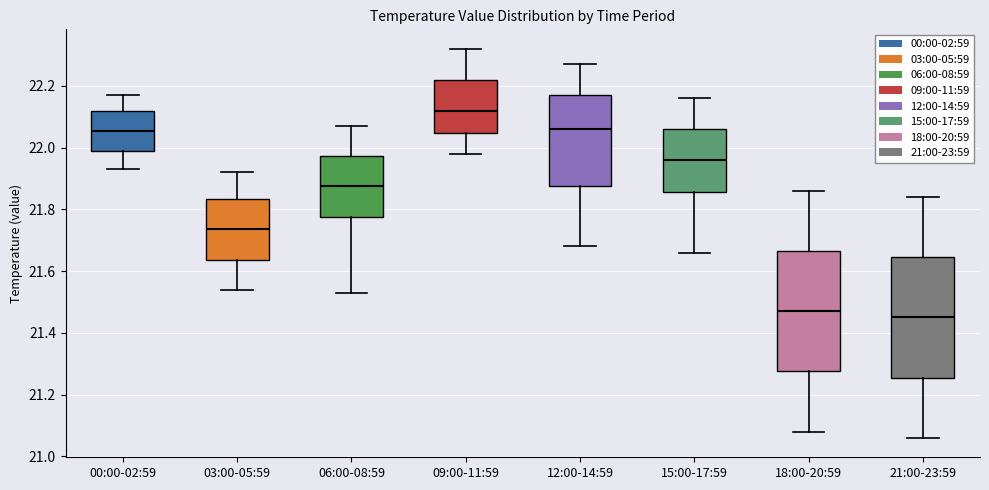

Reading left to right, read every box against the y-axis: the position of its median line, the range the box covers, and the ends of its whiskers. The values are not printed on the chart, so give them approximately, as read against the axis.

00:00-02:59: median 22.06, box 22.00 to 22.12, whiskers 21.94 to 22.18
03:00-05:59: median 21.74, box 21.64 to 21.84, whiskers 21.54 to 21.92
06:00-08:59: median 21.88, box 21.78 to 21.98, whiskers 21.54 to 22.08
09:00-11:59: median 22.12, box 22.04 to 22.22, whiskers 21.98 to 22.32
12:00-14:59: median 22.06, box 21.88 to 22.18, whiskers 21.68 to 22.28
15:00-17:59: median 21.96, box 21.86 to 22.06, whiskers 21.66 to 22.16
18:00-20:59: median 21.48, box 21.28 to 21.66, whiskers 21.08 to 21.86
21:00-23:59: median 21.46, box 21.26 to 21.64, whiskers 21.06 to 21.84